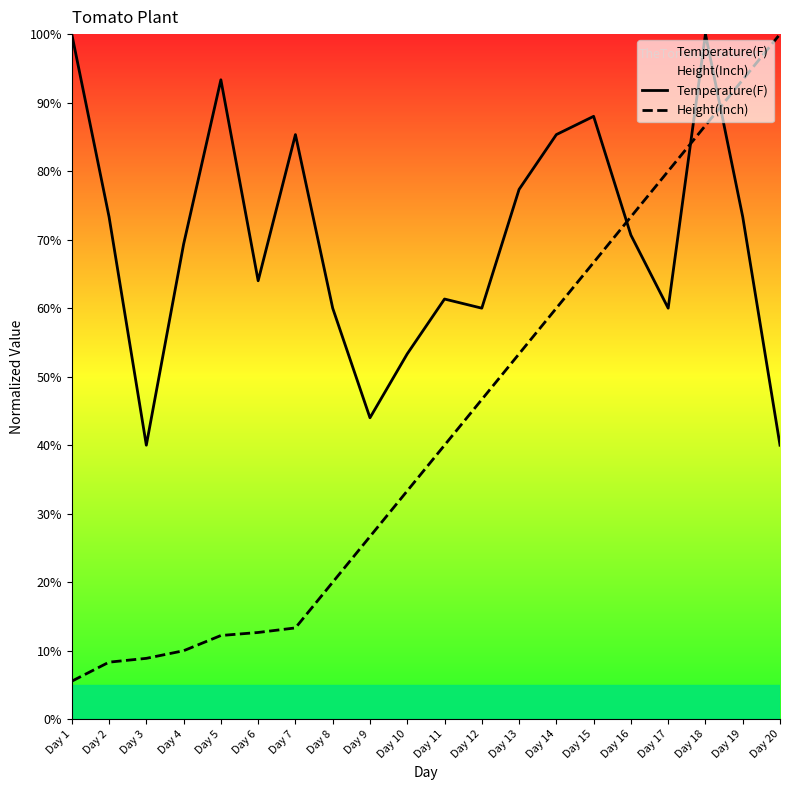

At which category is the sum across all series the highest?

Day 18